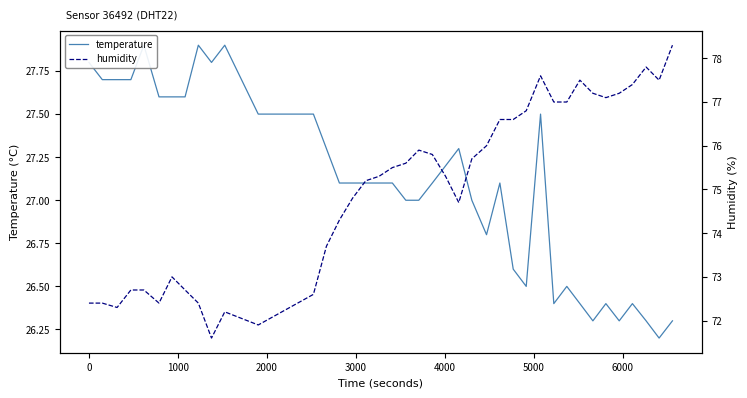

List the series in order of their overall mean, lowest first.

temperature, humidity